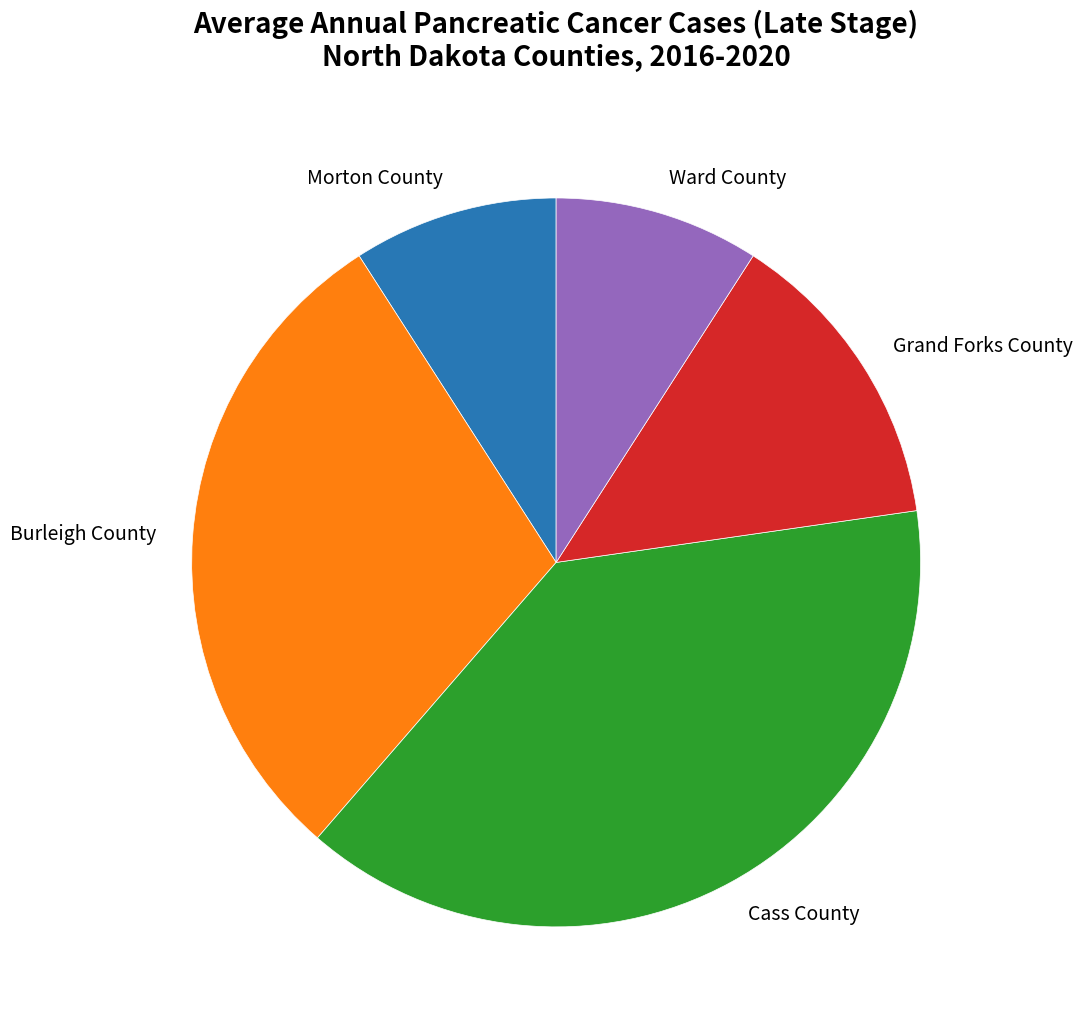

What is the ratio of the value at Cass County to the value at Ward County?

4.2